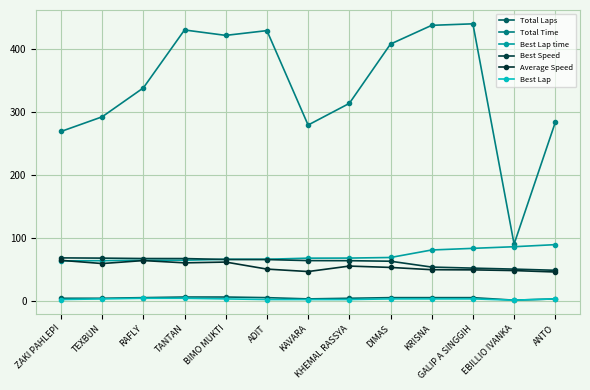

How many data points in Average Speed are less than 52?

6